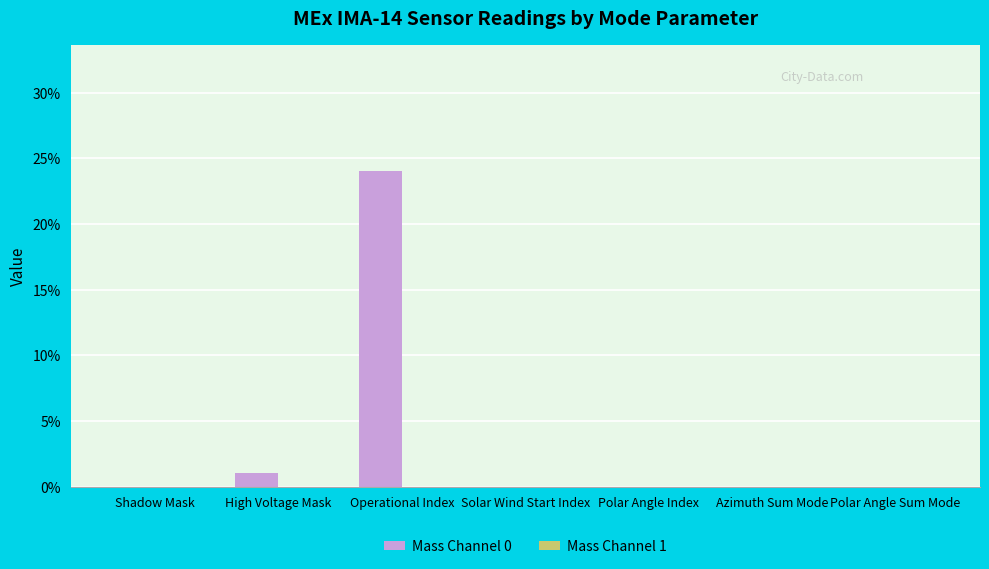

Reading right to left, list all the values displayed in this chart.

Polar Angle Sum Mode=0	Azimuth Sum Mode=0	Polar Angle Index=0	Solar Wind Start Index=0	Operational Index=24	High Voltage Mask=1	Shadow Mask=0